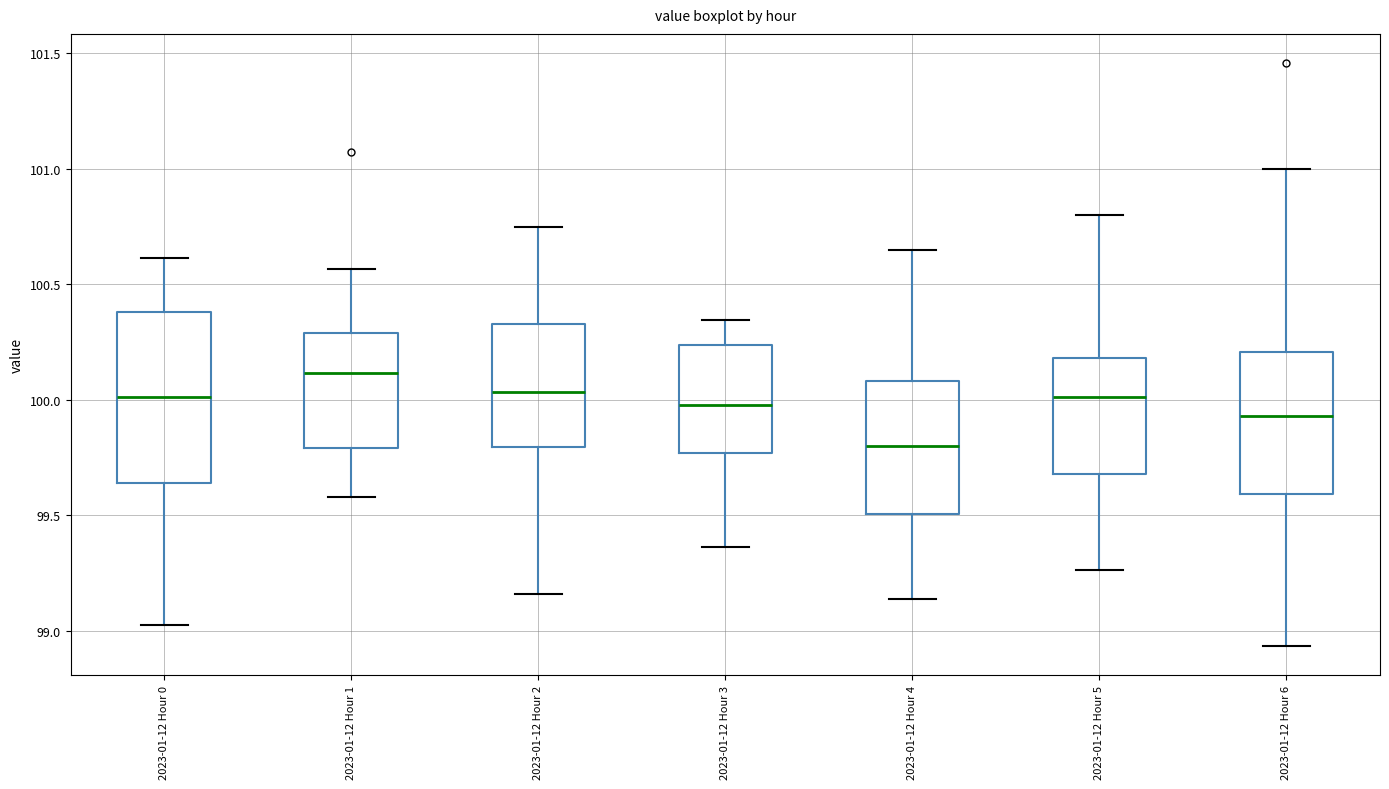

Where does the median line of the box for 2023-01-12 Hour 6 sit on the y-axis? The values are not printed on the chart, so give them approximately, as read against the axis.

99.95